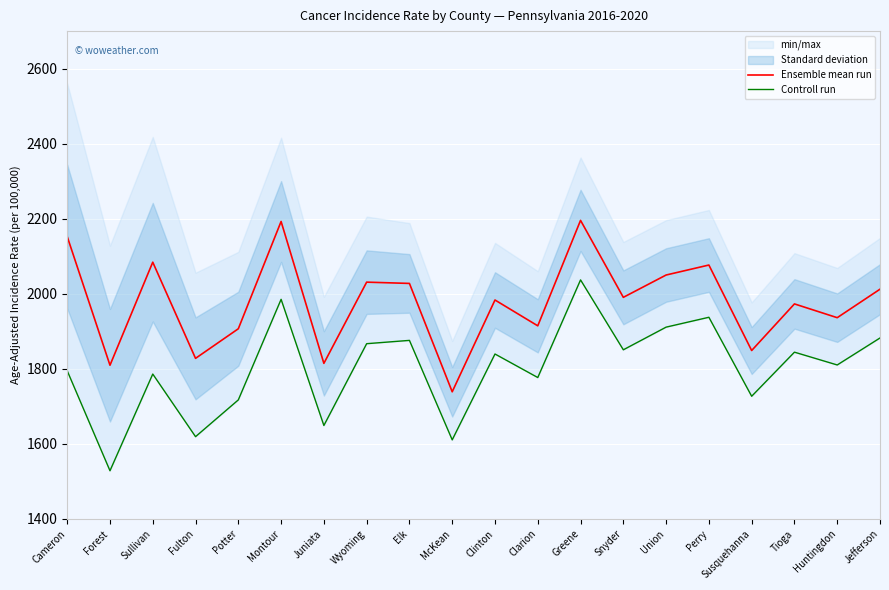

List the series in order of their overall mean, lowest first.

Controll run, Ensemble mean run